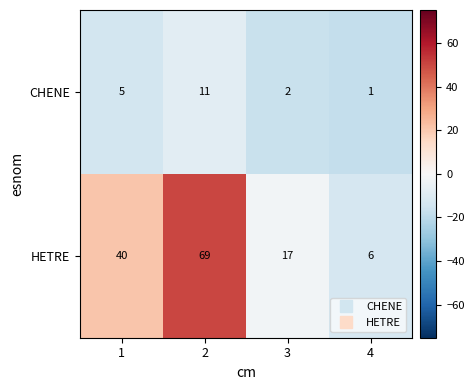

What is the difference between the CHENE values at 1 and 3?

3